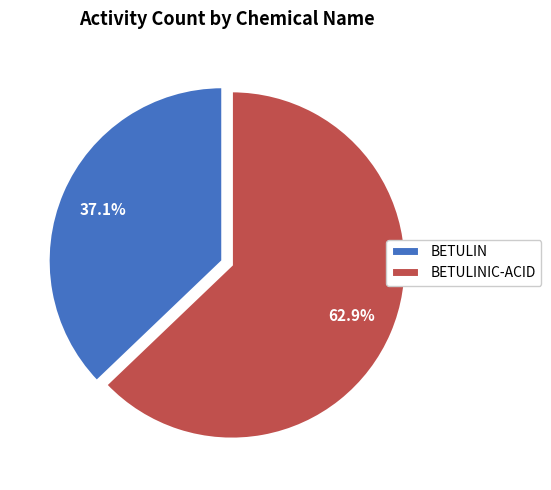

Which has a higher value, BETULINIC-ACID or BETULIN?

BETULINIC-ACID